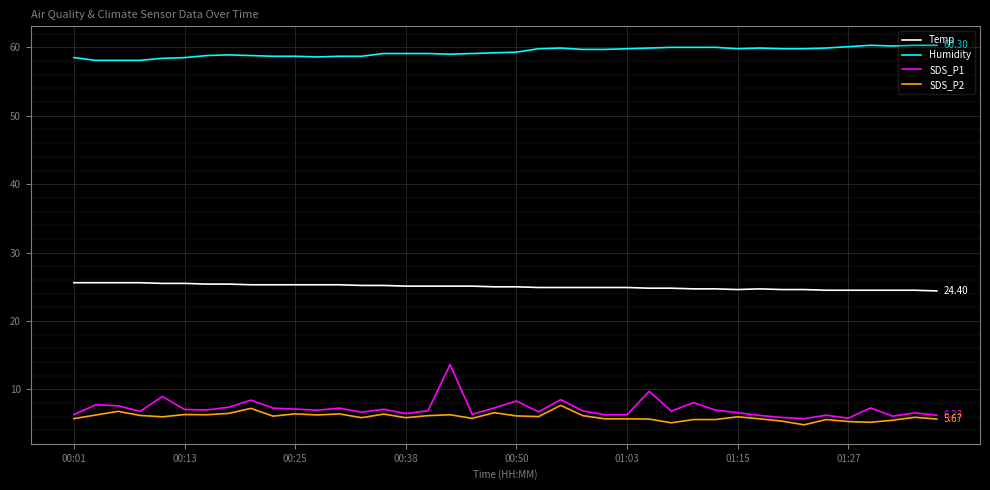

True or false: SDS_P1 and SDS_P2 cross at least once.

False